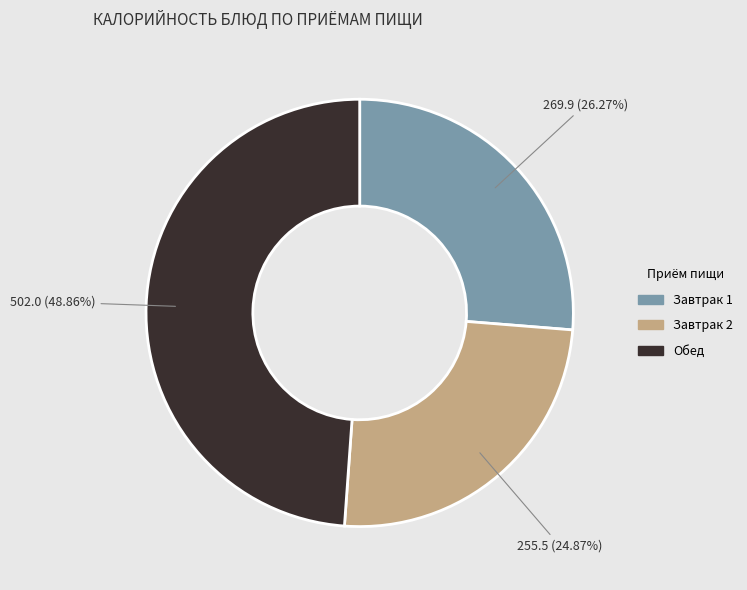

Which slice is the largest?

Обед